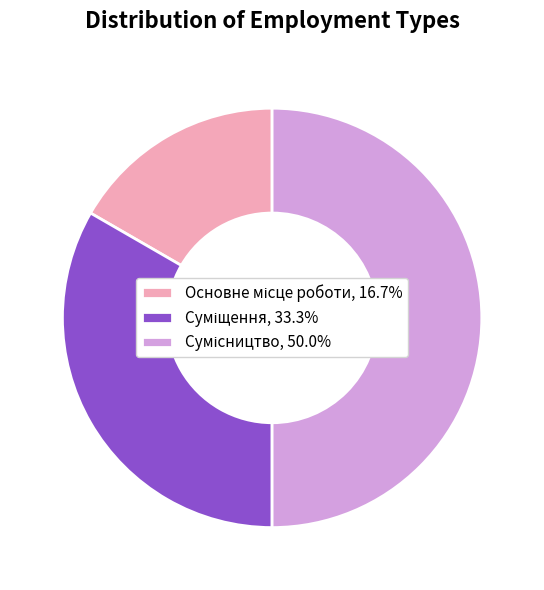

Approximately how many times larger is the value at Сумісництво compared to Суміщення?

1.5